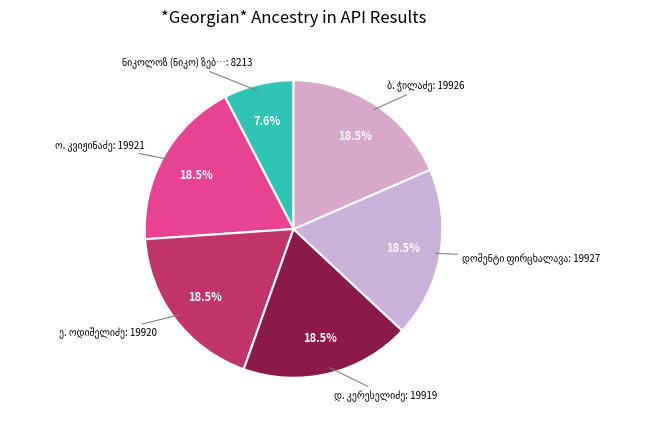

How many segments does this pie chart have?

6